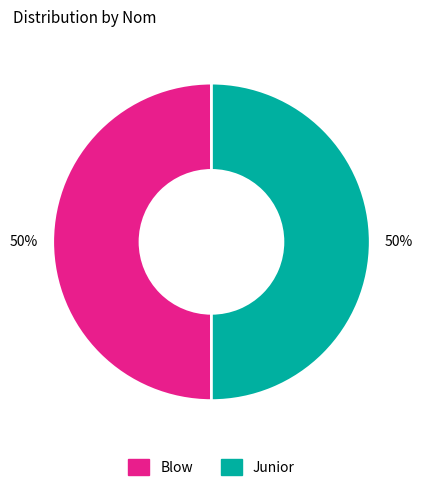

Combined, do Blow and Junior account for over 50%?

Yes